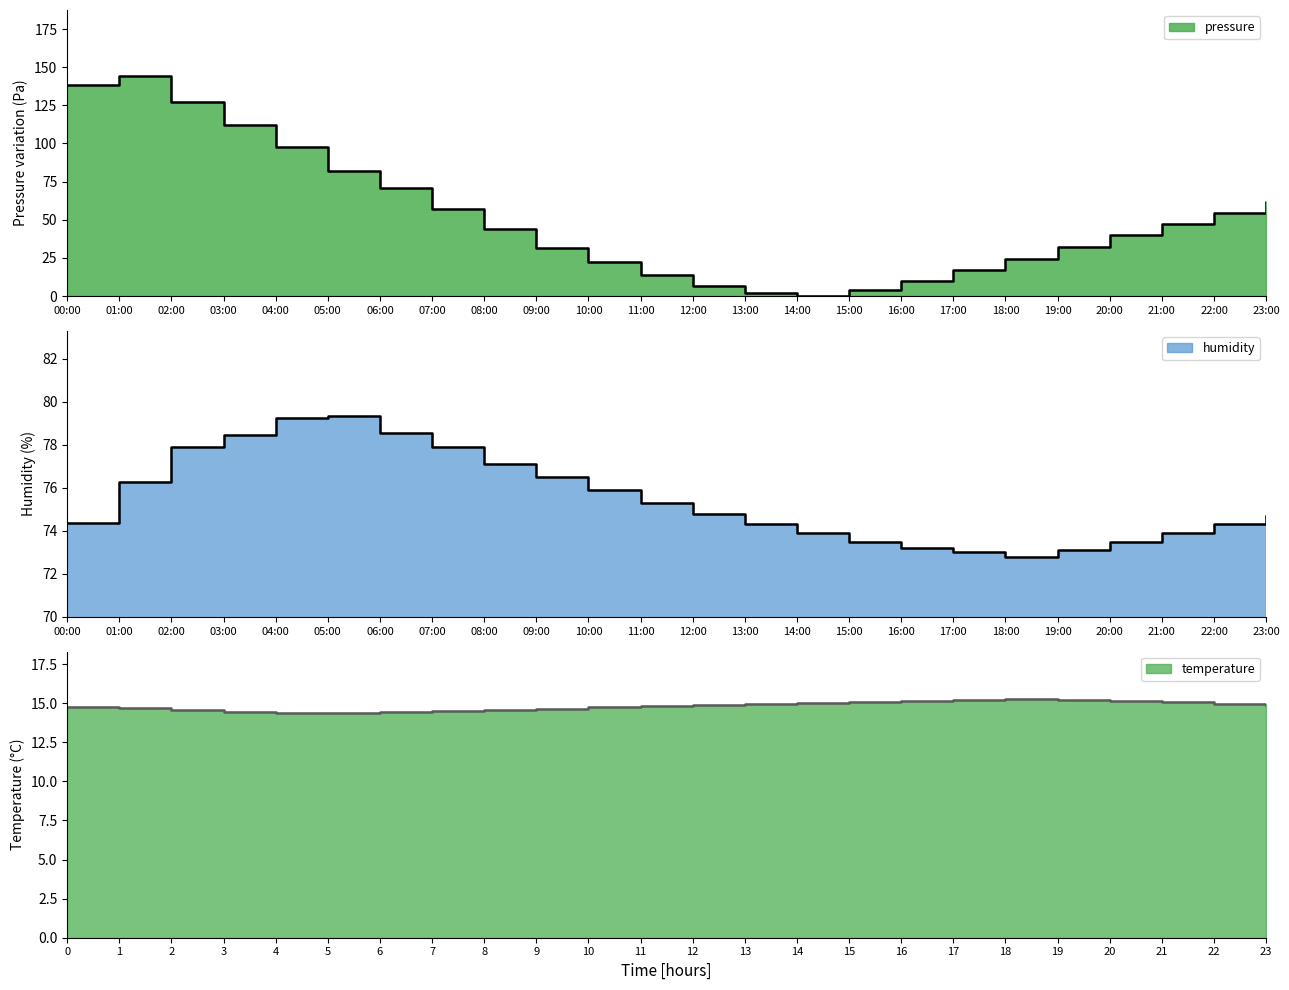

How many times do pressure and temperature cross each other?

2